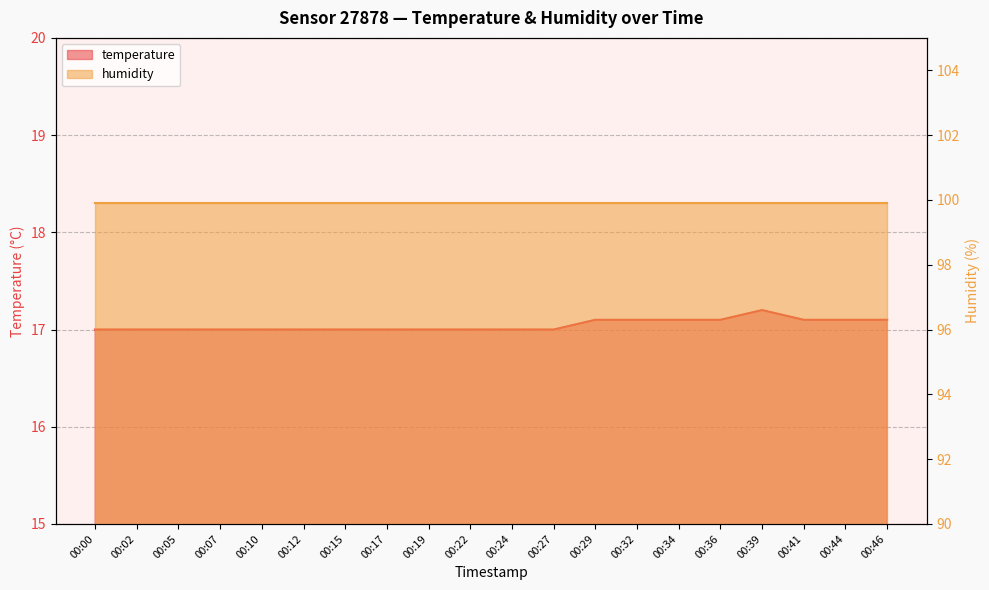

List the labels in order of value, largest first.

00:39, 00:29, 00:32, 00:34, 00:36, 00:41, 00:44, 00:46, 00:00, 00:02, 00:05, 00:07, 00:10, 00:12, 00:15, 00:17, 00:19, 00:22, 00:24, 00:27